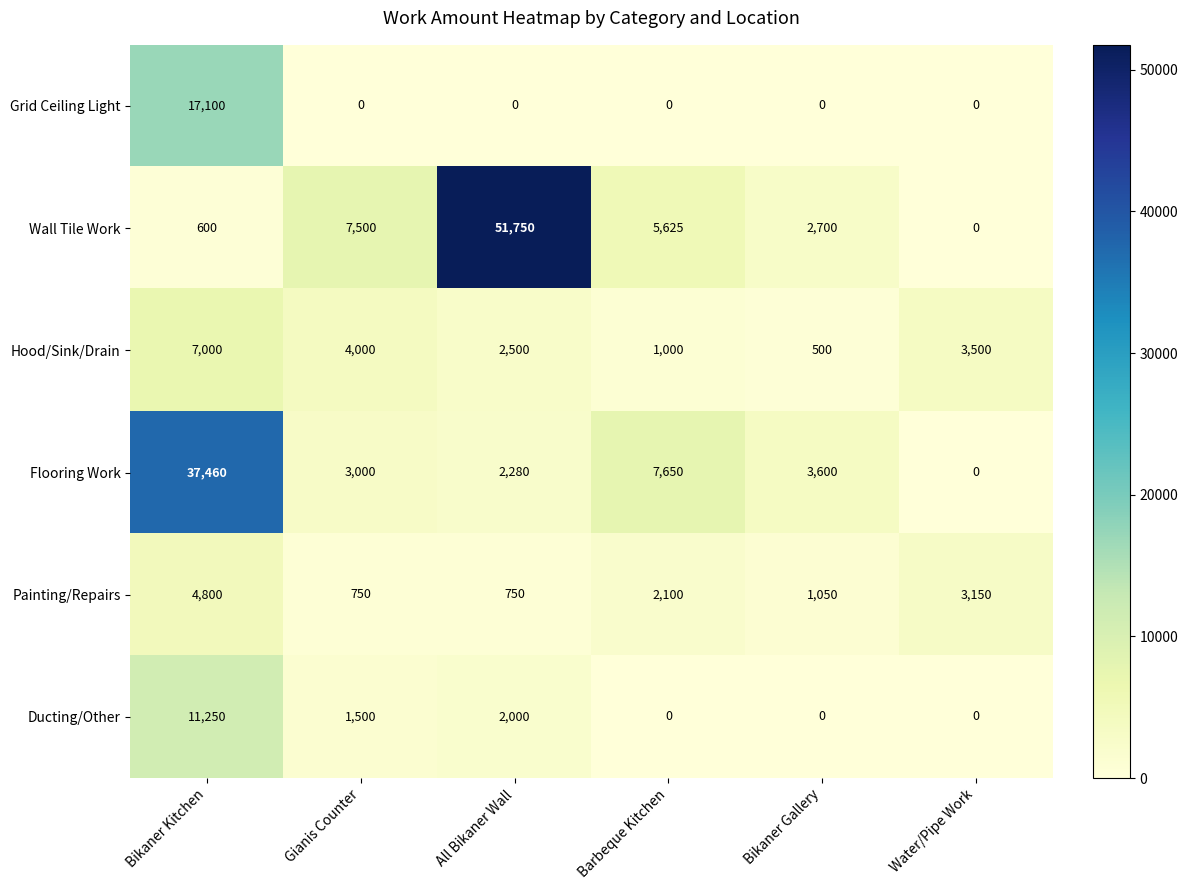

Is it true that Ducting/Other equals 0 at Water/Pipe Work?

True